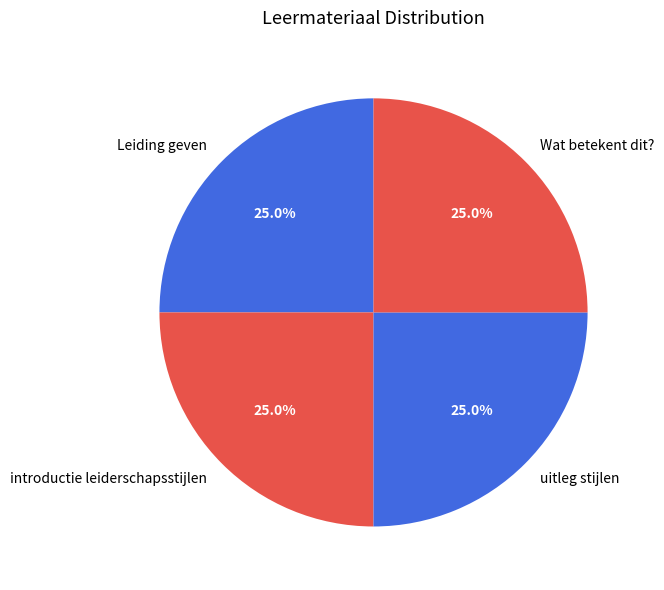

Is there any slice that represents more than half of the pie?

No